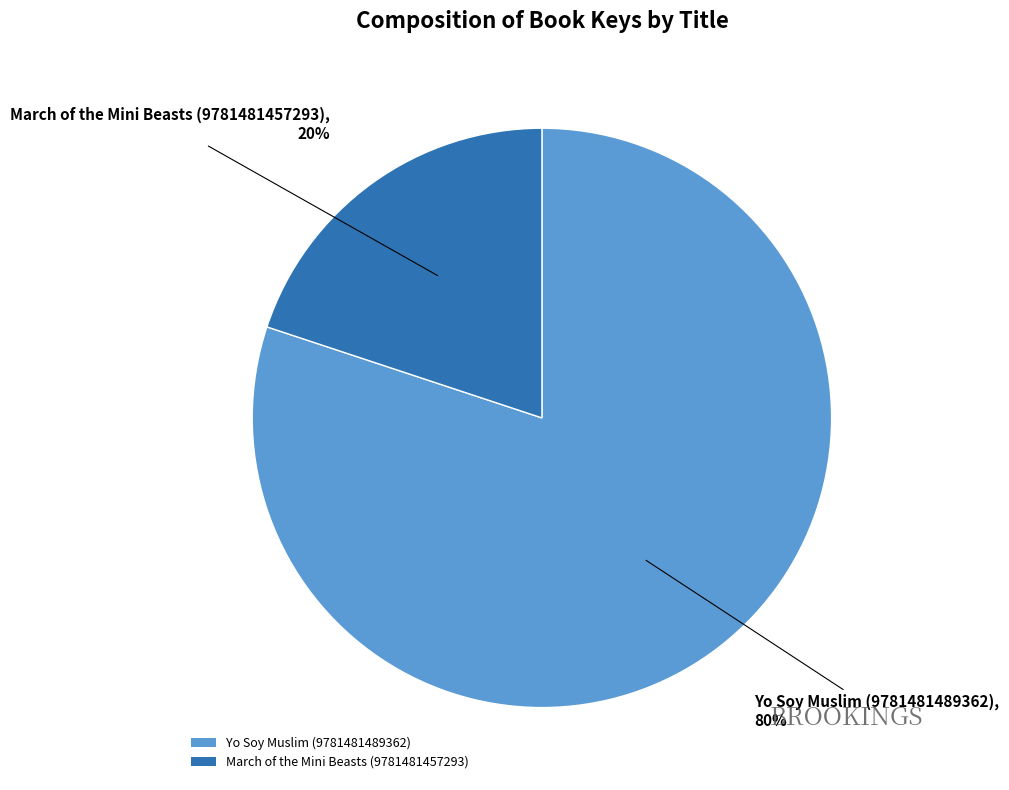

Is it true that Yo Soy Muslim (9781481489362) is 71% of the pie?

False